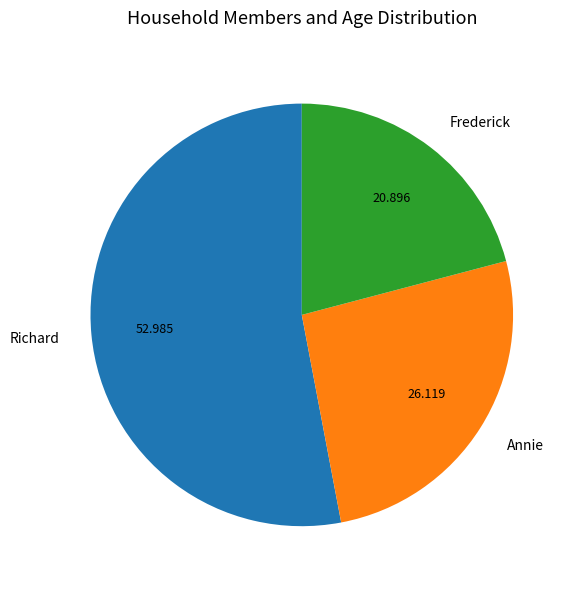

What is the largest slice in the pie chart?

Richard